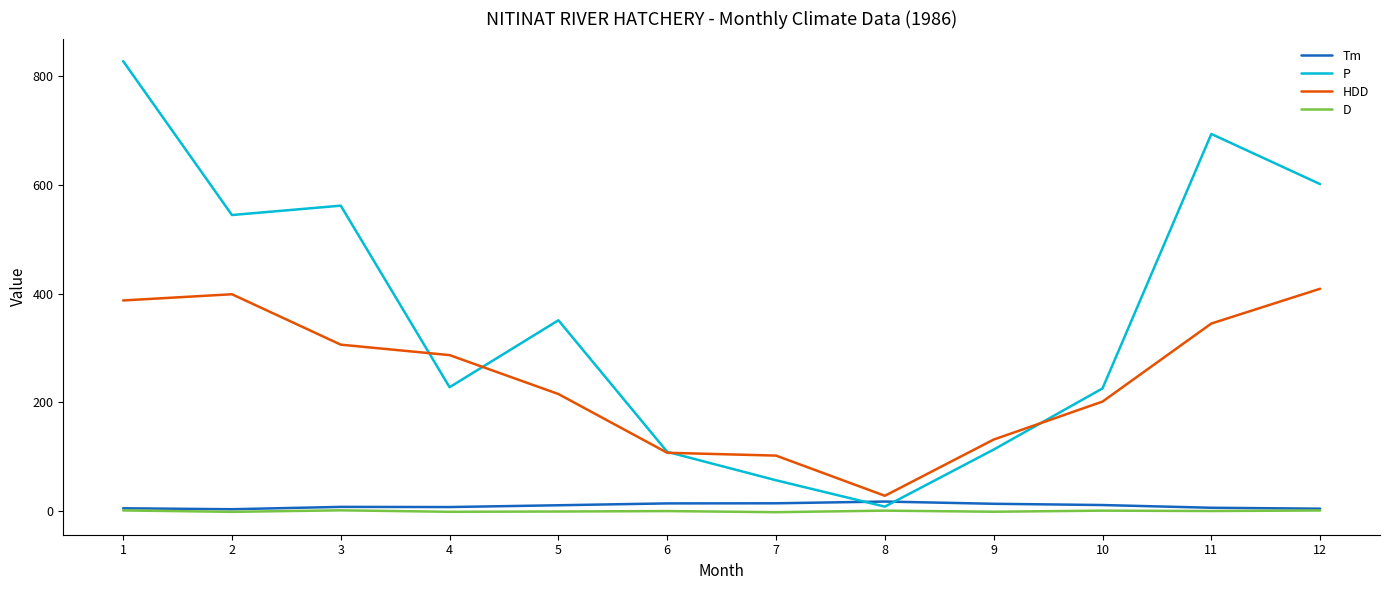

Which series has the largest range (max minus min)?

P